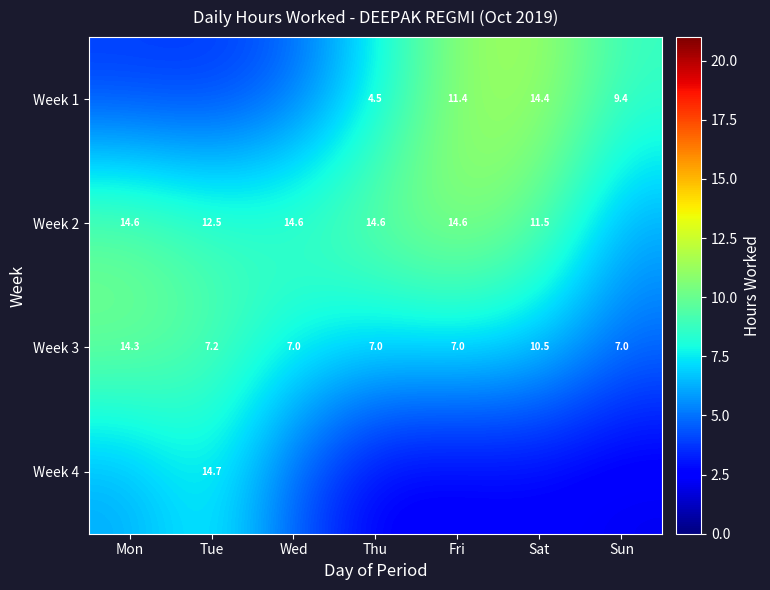

At which label does Week 3 reach its peak?

Mon